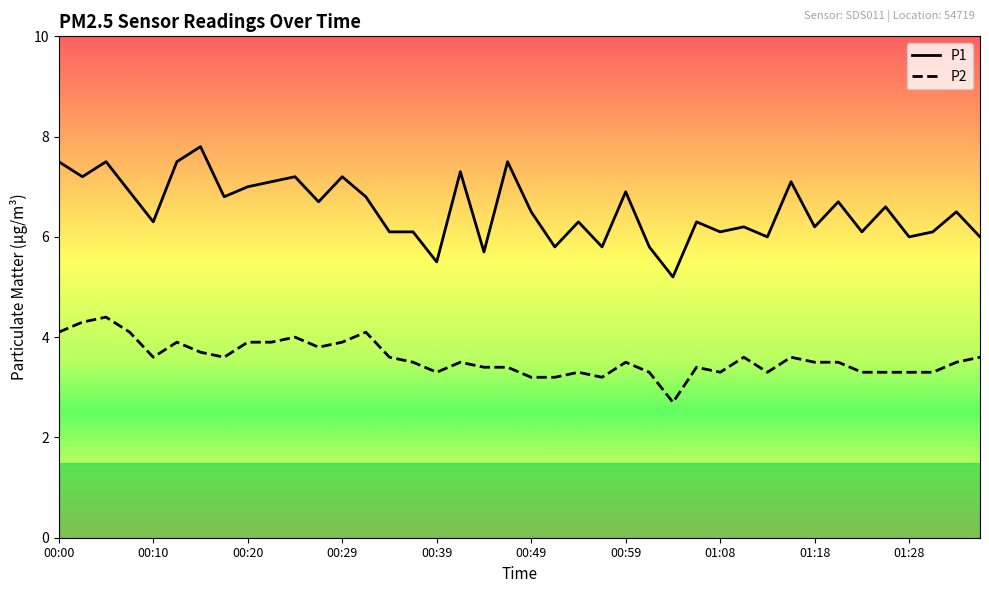

Which series has the largest total across all categories?

P1